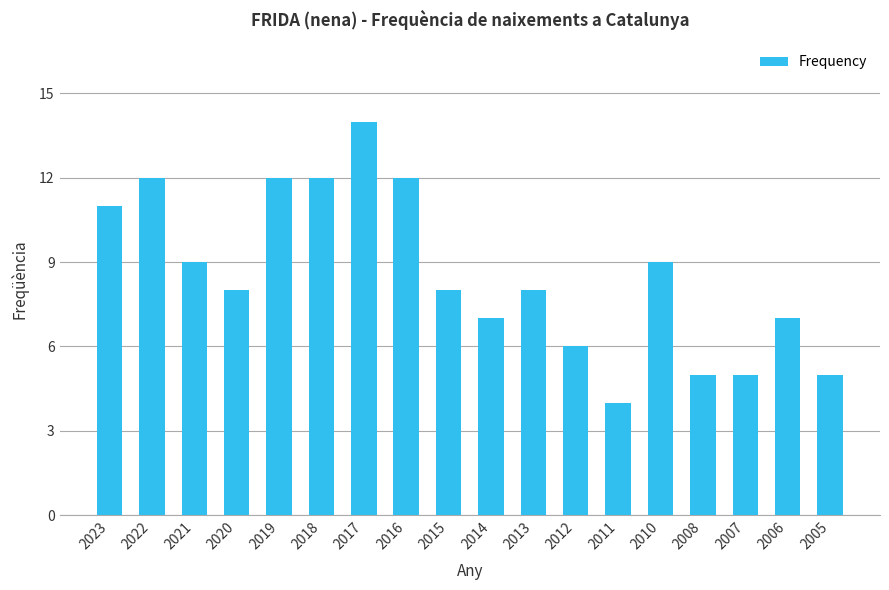

Reading left to right, what are all the values shown in this chart?

2023=11	2022=12	2021=9	2020=8	2019=12	2018=12	2017=14	2016=12	2015=8	2014=7	2013=8	2012=6	2011=4	2010=9	2008=5	2007=5	2006=7	2005=5